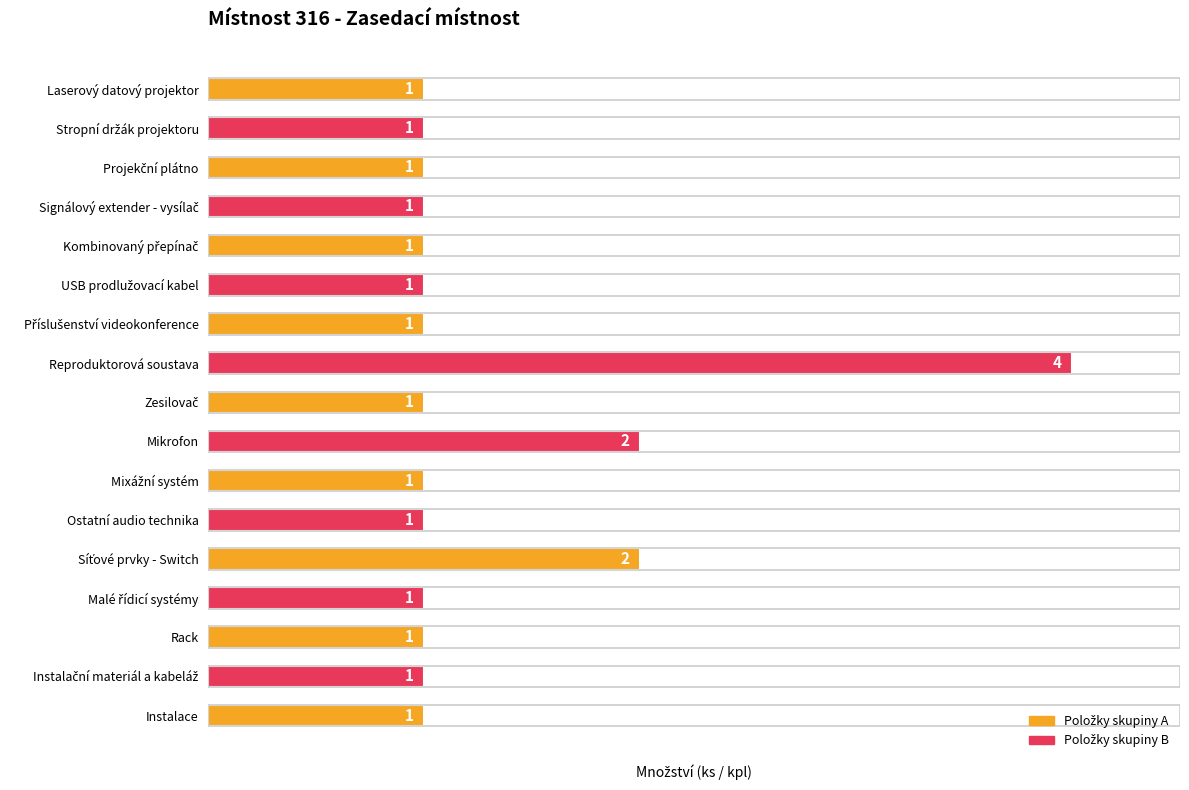

The chart shows a value of 1 at Ostatní audio technika. True or false?

True